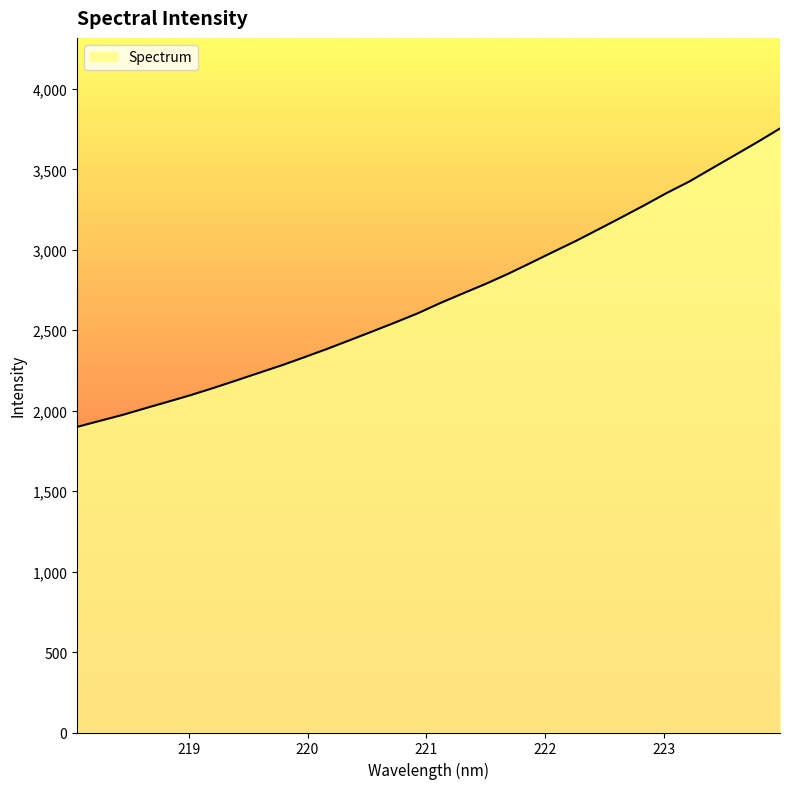

What is the maximum value shown in the chart?

3753.9